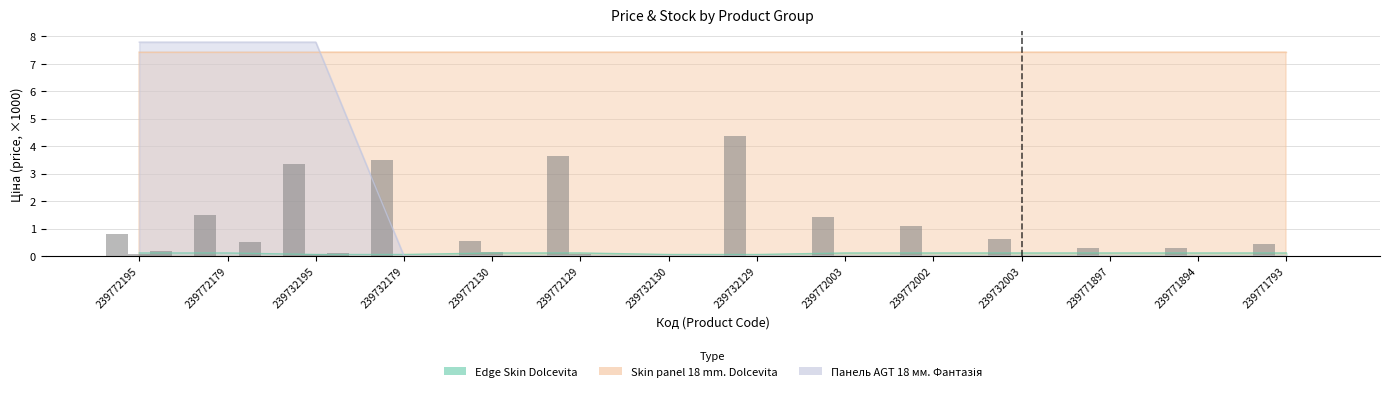

What is the label of the 9th bar from the right?

239772129